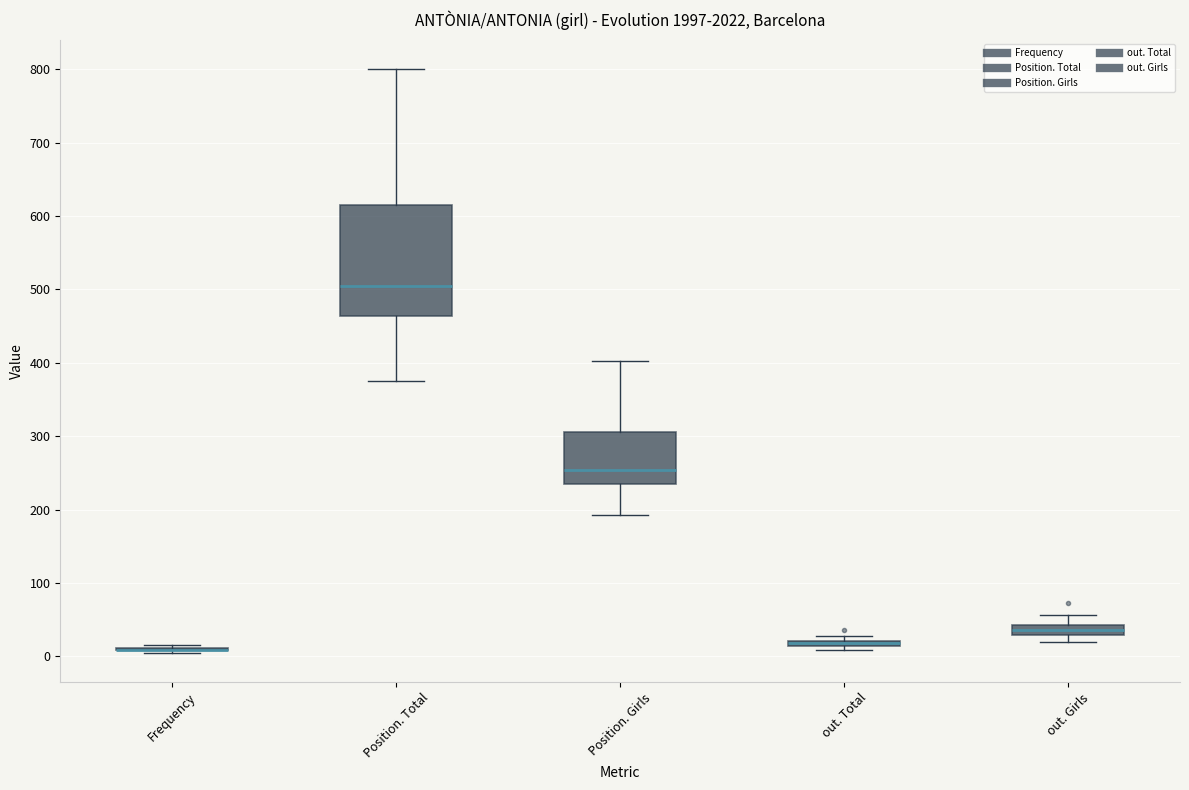

Which box is the tallest, from its lower edge to its upper edge?

Position. Total